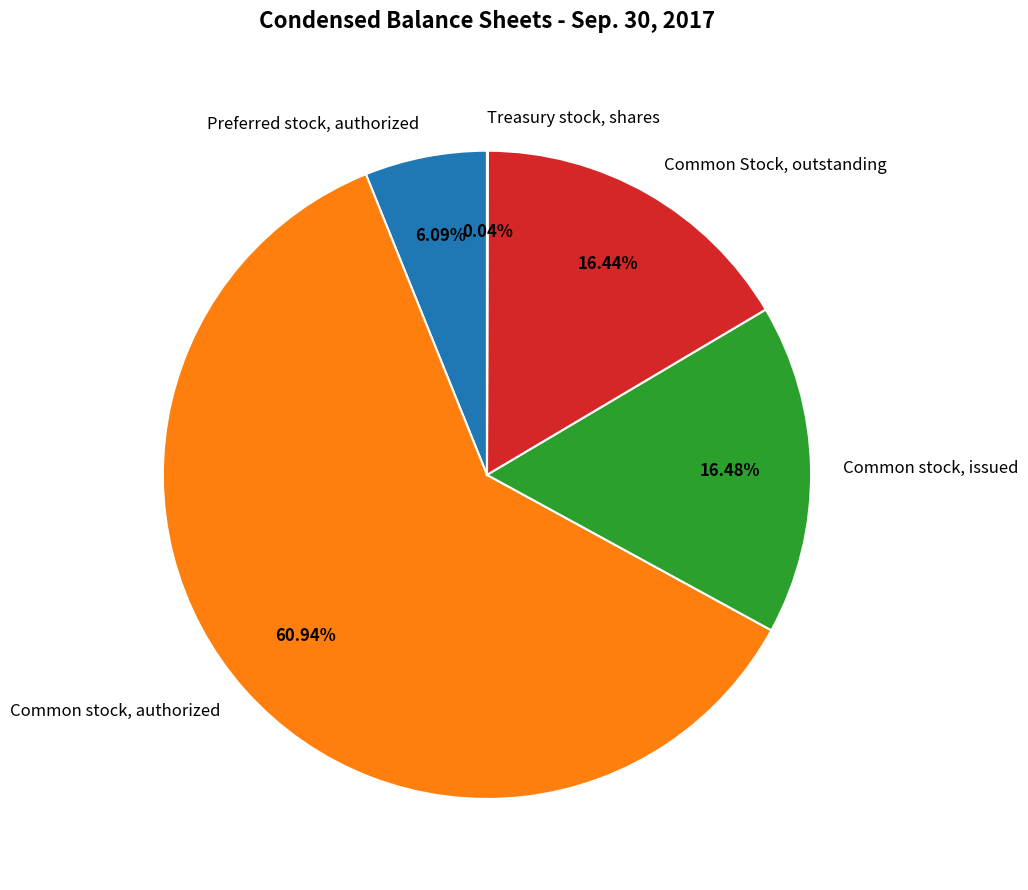

Approximately how many times larger is the value at Common stock, authorized compared to Common stock, issued?

3.7